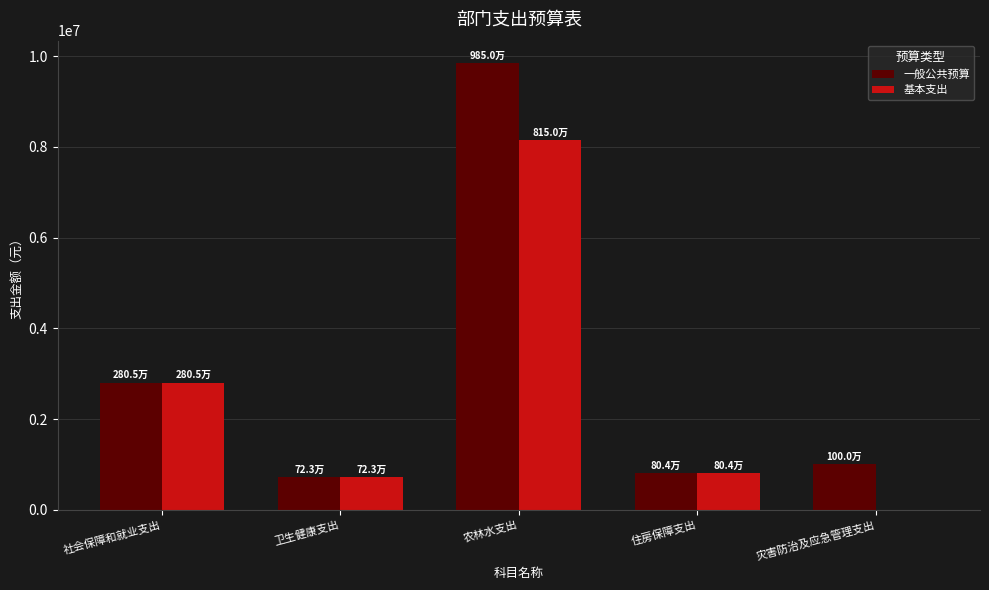

Is it true that 一般公共预算 equals 804437.8 at 住房保障支出?

True